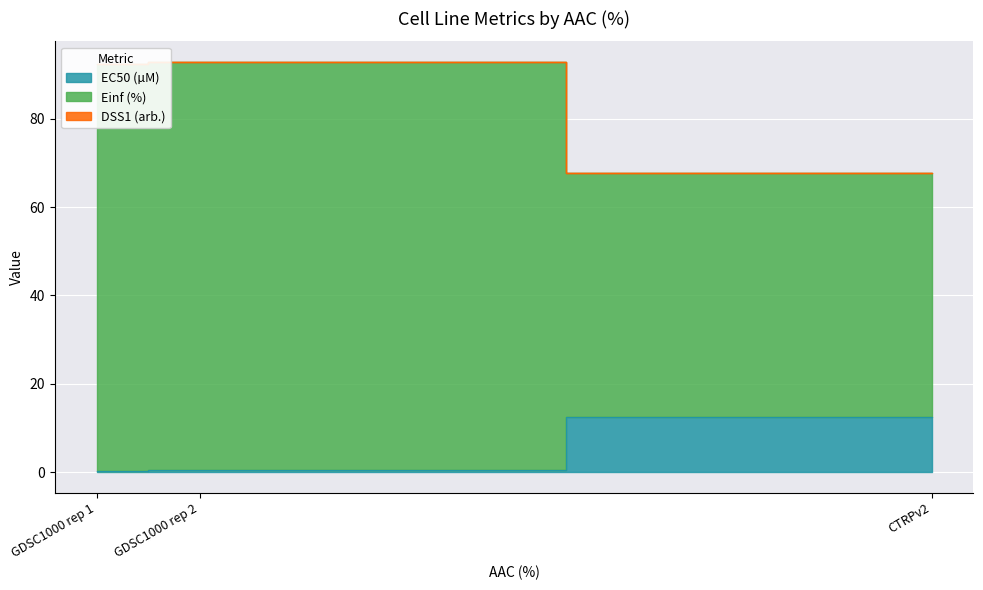

Reading right to left, what are all the values shown in this chart?

EC50 (µM): CTRPv2=12.4	GDSC1000 rep 2=0.4	GDSC1000 rep 1=0.3
Einf (%): CTRPv2=67.6	GDSC1000 rep 2=92.9	GDSC1000 rep 1=92.5
DSS1 (arb.): CTRPv2=67.7	GDSC1000 rep 2=92.9	GDSC1000 rep 1=92.5